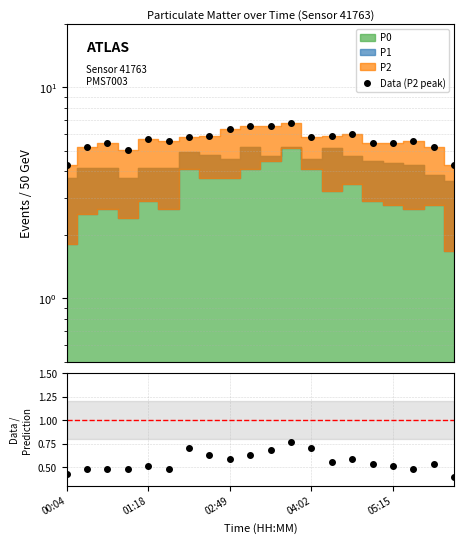

How many categories are shown in the chart?

20